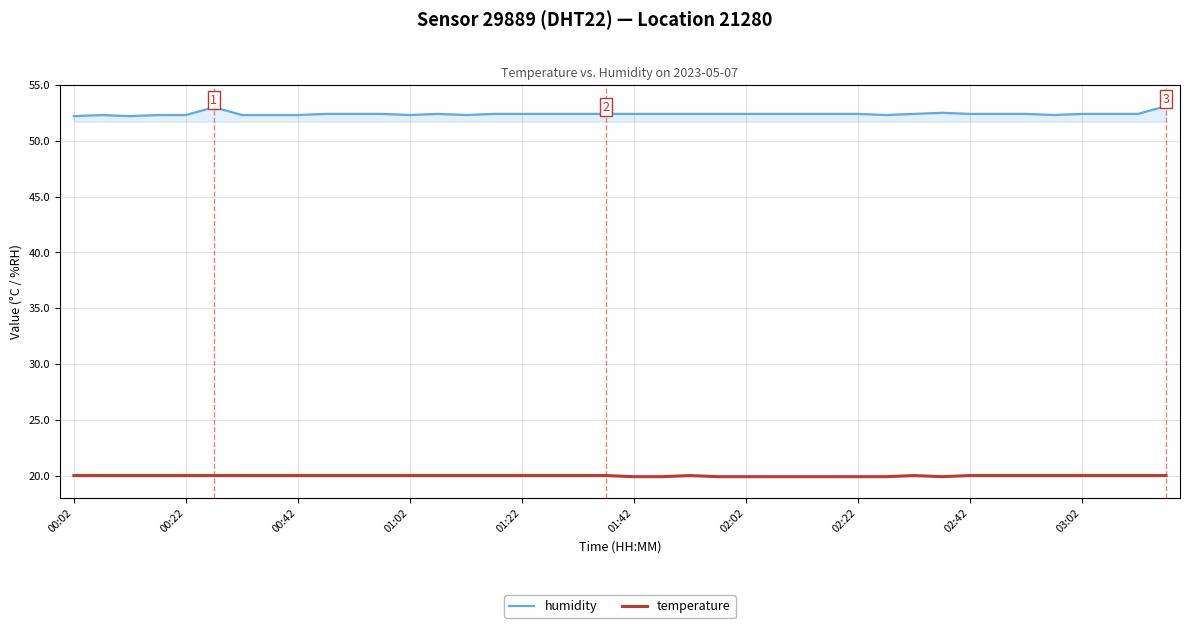

True or false: humidity and temperature intersect in this chart.

False